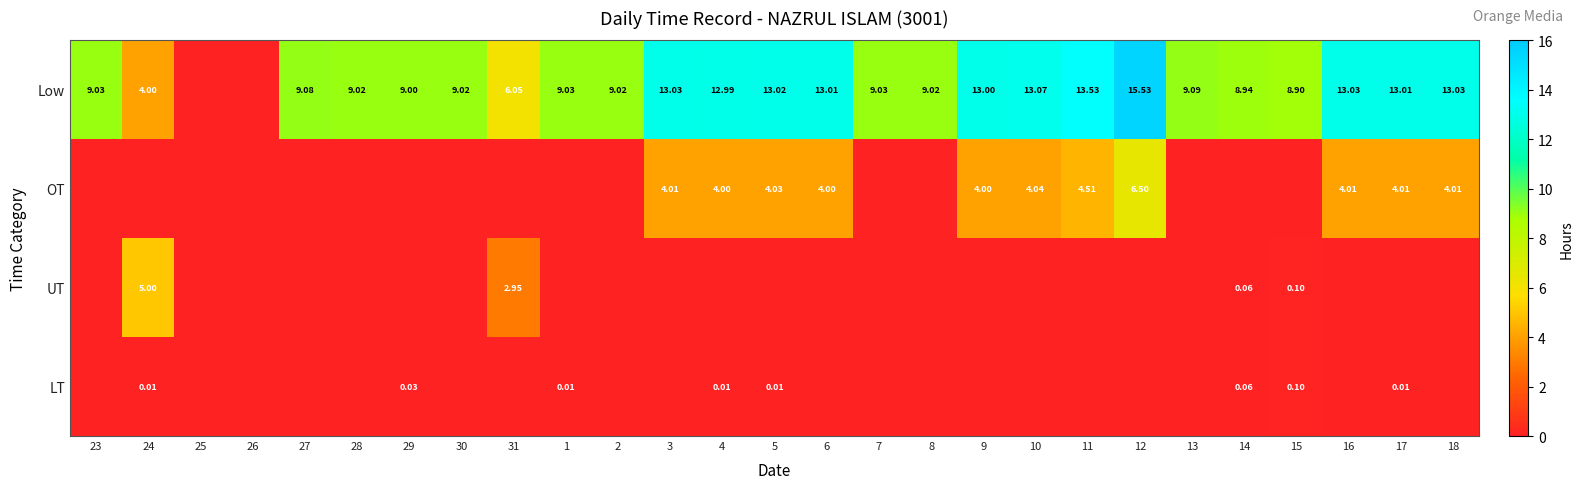

Between 23 and 24, which is larger?

23